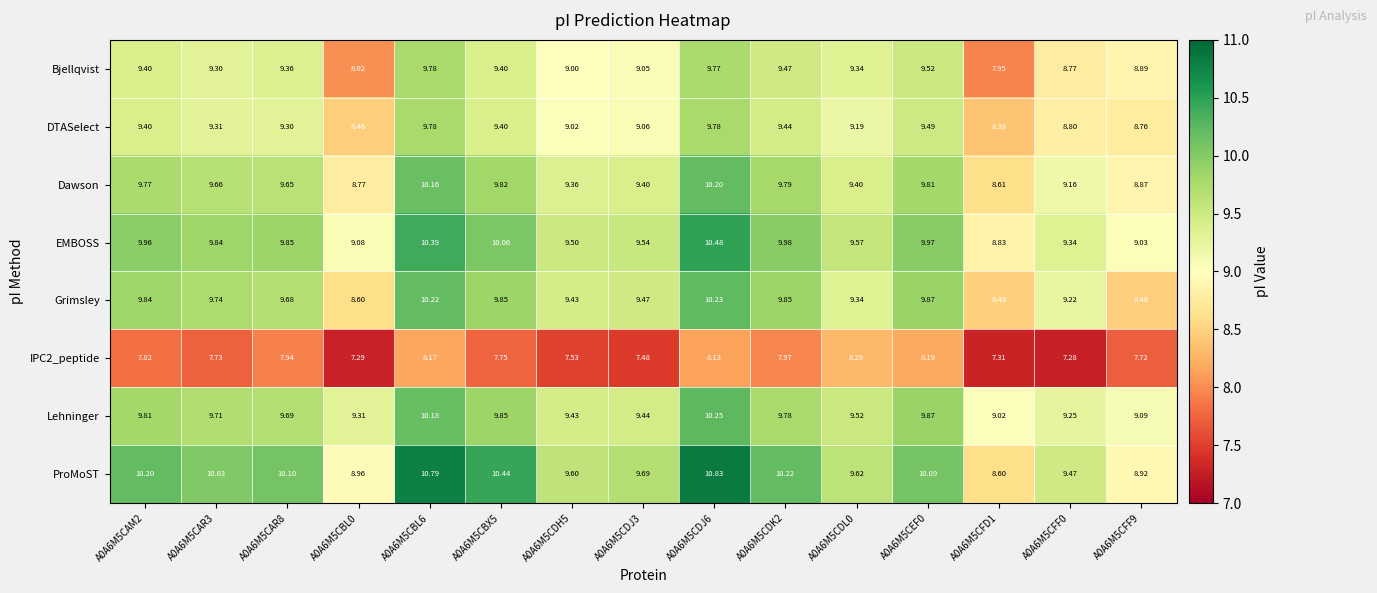

Which series changed the most between A0A6M5CAR3 and A0A6M5CBL0?

Bjellqvist